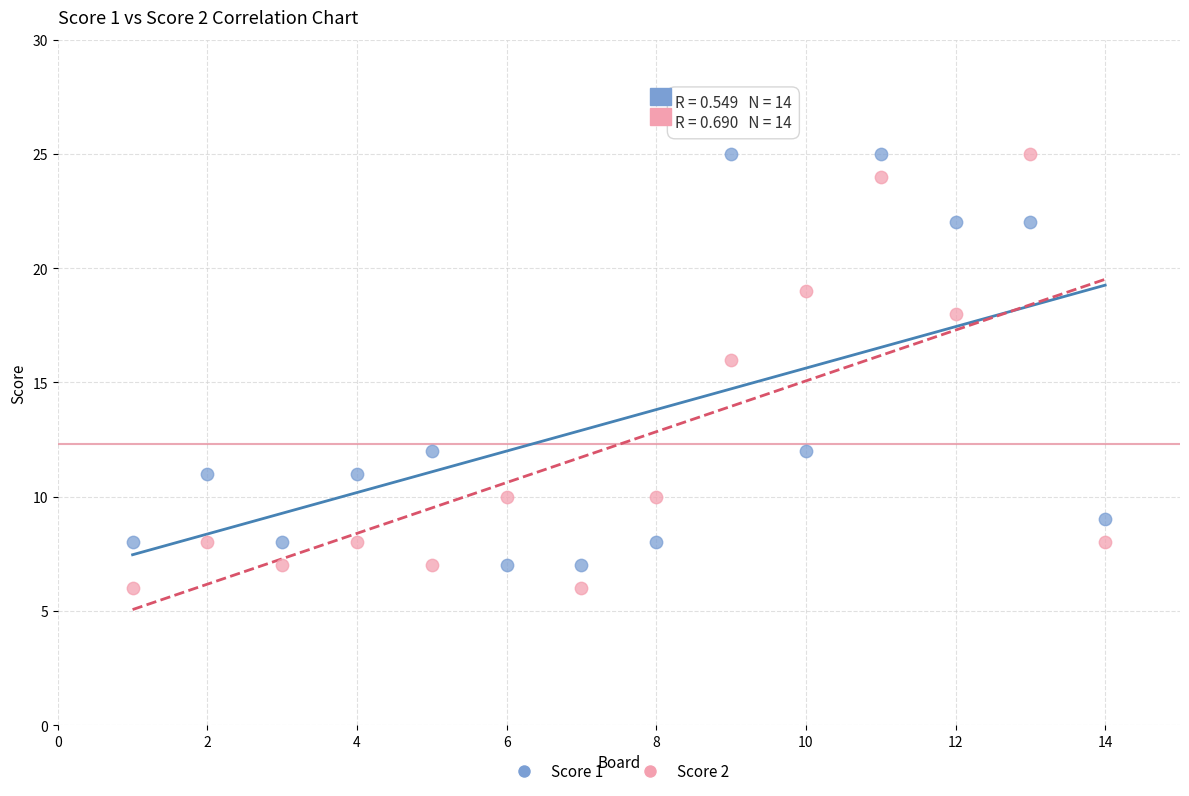

What are all the series names shown in the legend?

Score 1, Score 2